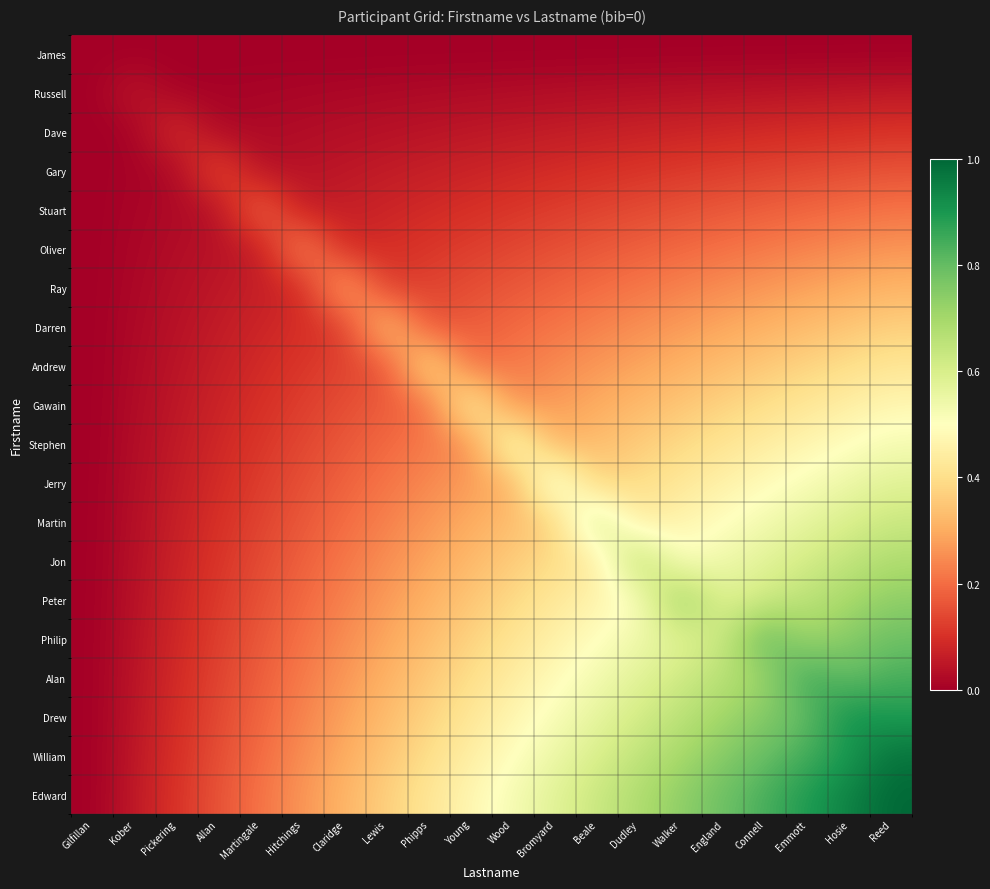

Reading left to right, transcribe all the data shown in this chart.

James: Gilfillan=0.0	Kober=0.0	Pickering=0.0	Allan=0.0	Martingale=0.0	Hitchings=0.0	Claridge=0.0	Lewis=0.0	Phipps=0.0	Young=0.0	Wood=0.0	Bromyard=0.0	Beale=0.0	Dudley=0.0	Walker=0.0	England=0.0	Connell=0.0	Emmott=0.0	Hosie=0.0	Reed=0.0
Russell: Gilfillan=0.0	Kober=0.1	Pickering=0.0	Allan=0.0	Martingale=0.0	Hitchings=0.0	Claridge=0.0	Lewis=0.0	Phipps=0.0	Young=0.0	Wood=0.0	Bromyard=0.0	Beale=0.0	Dudley=0.0	Walker=0.0	England=0.0	Connell=0.0	Emmott=0.0	Hosie=0.0	Reed=0.1
Dave: Gilfillan=0.0	Kober=0.0	Pickering=0.1	Allan=0.0	Martingale=0.0	Hitchings=0.0	Claridge=0.0	Lewis=0.0	Phipps=0.0	Young=0.0	Wood=0.1	Bromyard=0.1	Beale=0.1	Dudley=0.1	Walker=0.1	England=0.1	Connell=0.1	Emmott=0.1	Hosie=0.1	Reed=0.1
Gary: Gilfillan=0.0	Kober=0.0	Pickering=0.0	Allan=0.2	Martingale=0.0	Hitchings=0.0	Claridge=0.0	Lewis=0.1	Phipps=0.1	Young=0.1	Wood=0.1	Bromyard=0.1	Beale=0.1	Dudley=0.1	Walker=0.1	England=0.1	Connell=0.1	Emmott=0.1	Hosie=0.1	Reed=0.2
Stuart: Gilfillan=0.0	Kober=0.0	Pickering=0.0	Allan=0.0	Martingale=0.2	Hitchings=0.1	Claridge=0.1	Lewis=0.1	Phipps=0.1	Young=0.1	Wood=0.1	Bromyard=0.1	Beale=0.1	Dudley=0.1	Walker=0.2	England=0.2	Connell=0.2	Emmott=0.2	Hosie=0.2	Reed=0.2
Oliver: Gilfillan=0.0	Kober=0.0	Pickering=0.0	Allan=0.0	Martingale=0.1	Hitchings=0.3	Claridge=0.1	Lewis=0.1	Phipps=0.1	Young=0.1	Wood=0.1	Bromyard=0.2	Beale=0.2	Dudley=0.2	Walker=0.2	England=0.2	Connell=0.2	Emmott=0.2	Hosie=0.2	Reed=0.3
Ray: Gilfillan=0.0	Kober=0.0	Pickering=0.0	Allan=0.0	Martingale=0.1	Hitchings=0.1	Claridge=0.3	Lewis=0.1	Phipps=0.1	Young=0.1	Wood=0.2	Bromyard=0.2	Beale=0.2	Dudley=0.2	Walker=0.2	England=0.2	Connell=0.3	Emmott=0.3	Hosie=0.3	Reed=0.3
Darren: Gilfillan=0.0	Kober=0.0	Pickering=0.0	Allan=0.1	Martingale=0.1	Hitchings=0.1	Claridge=0.1	Lewis=0.4	Phipps=0.2	Young=0.2	Wood=0.2	Bromyard=0.2	Beale=0.2	Dudley=0.3	Walker=0.3	England=0.3	Connell=0.3	Emmott=0.3	Hosie=0.3	Reed=0.4
Andrew: Gilfillan=0.0	Kober=0.0	Pickering=0.0	Allan=0.1	Martingale=0.1	Hitchings=0.1	Claridge=0.1	Lewis=0.2	Phipps=0.4	Young=0.2	Wood=0.2	Bromyard=0.2	Beale=0.3	Dudley=0.3	Walker=0.3	England=0.3	Connell=0.4	Emmott=0.4	Hosie=0.4	Reed=0.4
Gawain: Gilfillan=0.0	Kober=0.0	Pickering=0.0	Allan=0.1	Martingale=0.1	Hitchings=0.1	Claridge=0.1	Lewis=0.2	Phipps=0.2	Young=0.5	Wood=0.2	Bromyard=0.3	Beale=0.3	Dudley=0.3	Walker=0.3	England=0.4	Connell=0.4	Emmott=0.4	Hosie=0.4	Reed=0.5
Stephen: Gilfillan=0.0	Kober=0.0	Pickering=0.1	Allan=0.1	Martingale=0.1	Hitchings=0.1	Claridge=0.2	Lewis=0.2	Phipps=0.2	Young=0.2	Wood=0.5	Bromyard=0.3	Beale=0.3	Dudley=0.4	Walker=0.4	England=0.4	Connell=0.4	Emmott=0.5	Hosie=0.5	Reed=0.5
Jerry: Gilfillan=0.0	Kober=0.0	Pickering=0.1	Allan=0.1	Martingale=0.1	Hitchings=0.2	Claridge=0.2	Lewis=0.2	Phipps=0.2	Young=0.3	Wood=0.3	Bromyard=0.6	Beale=0.4	Dudley=0.4	Walker=0.4	England=0.5	Connell=0.5	Emmott=0.5	Hosie=0.5	Reed=0.6
Martin: Gilfillan=0.0	Kober=0.0	Pickering=0.1	Allan=0.1	Martingale=0.1	Hitchings=0.2	Claridge=0.2	Lewis=0.2	Phipps=0.3	Young=0.3	Wood=0.3	Bromyard=0.4	Beale=0.6	Dudley=0.4	Walker=0.5	England=0.5	Connell=0.5	Emmott=0.6	Hosie=0.6	Reed=0.6
Jon: Gilfillan=0.0	Kober=0.0	Pickering=0.1	Allan=0.1	Martingale=0.1	Hitchings=0.2	Claridge=0.2	Lewis=0.3	Phipps=0.3	Young=0.3	Wood=0.4	Bromyard=0.4	Beale=0.4	Dudley=0.7	Walker=0.5	England=0.5	Connell=0.6	Emmott=0.6	Hosie=0.6	Reed=0.7
Peter: Gilfillan=0.0	Kober=0.0	Pickering=0.1	Allan=0.1	Martingale=0.2	Hitchings=0.2	Claridge=0.2	Lewis=0.3	Phipps=0.3	Young=0.3	Wood=0.4	Bromyard=0.4	Beale=0.5	Dudley=0.5	Walker=0.7	England=0.6	Connell=0.6	Emmott=0.7	Hosie=0.7	Reed=0.7
Philip: Gilfillan=0.0	Kober=0.0	Pickering=0.1	Allan=0.1	Martingale=0.2	Hitchings=0.2	Claridge=0.2	Lewis=0.3	Phipps=0.3	Young=0.4	Wood=0.4	Bromyard=0.5	Beale=0.5	Dudley=0.5	Walker=0.6	England=0.6	Connell=0.8	Emmott=0.7	Hosie=0.7	Reed=0.8
Alan: Gilfillan=0.0	Kober=0.0	Pickering=0.1	Allan=0.1	Martingale=0.2	Hitchings=0.2	Claridge=0.3	Lewis=0.3	Phipps=0.4	Young=0.4	Wood=0.4	Bromyard=0.5	Beale=0.5	Dudley=0.6	Walker=0.6	England=0.7	Connell=0.7	Emmott=0.9	Hosie=0.8	Reed=0.8
Drew: Gilfillan=0.0	Kober=0.0	Pickering=0.1	Allan=0.1	Martingale=0.2	Hitchings=0.2	Claridge=0.3	Lewis=0.3	Phipps=0.4	Young=0.4	Wood=0.5	Bromyard=0.5	Beale=0.6	Dudley=0.6	Walker=0.7	England=0.7	Connell=0.8	Emmott=0.8	Hosie=0.9	Reed=0.9
William: Gilfillan=0.0	Kober=0.0	Pickering=0.1	Allan=0.1	Martingale=0.2	Hitchings=0.2	Claridge=0.3	Lewis=0.3	Phipps=0.4	Young=0.4	Wood=0.5	Bromyard=0.5	Beale=0.6	Dudley=0.6	Walker=0.7	England=0.7	Connell=0.8	Emmott=0.8	Hosie=0.9	Reed=1.0
Edward: Gilfillan=0.0	Kober=0.1	Pickering=0.1	Allan=0.2	Martingale=0.2	Hitchings=0.3	Claridge=0.3	Lewis=0.4	Phipps=0.4	Young=0.5	Wood=0.5	Bromyard=0.6	Beale=0.6	Dudley=0.7	Walker=0.7	England=0.8	Connell=0.8	Emmott=0.9	Hosie=0.9	Reed=1.0